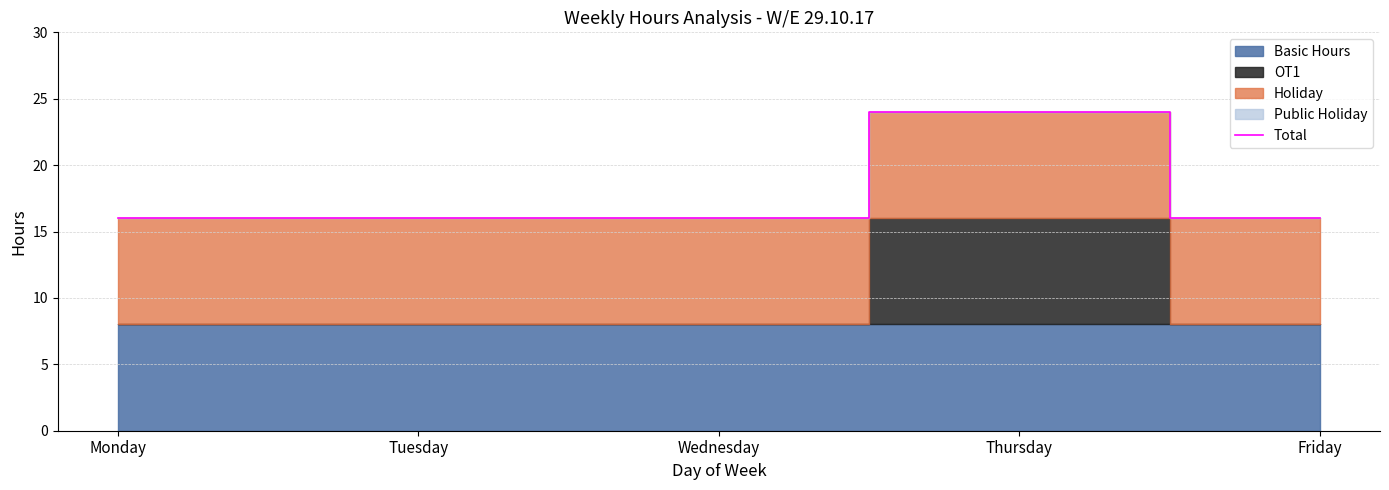

What is the value of the 2nd point from the left?

16